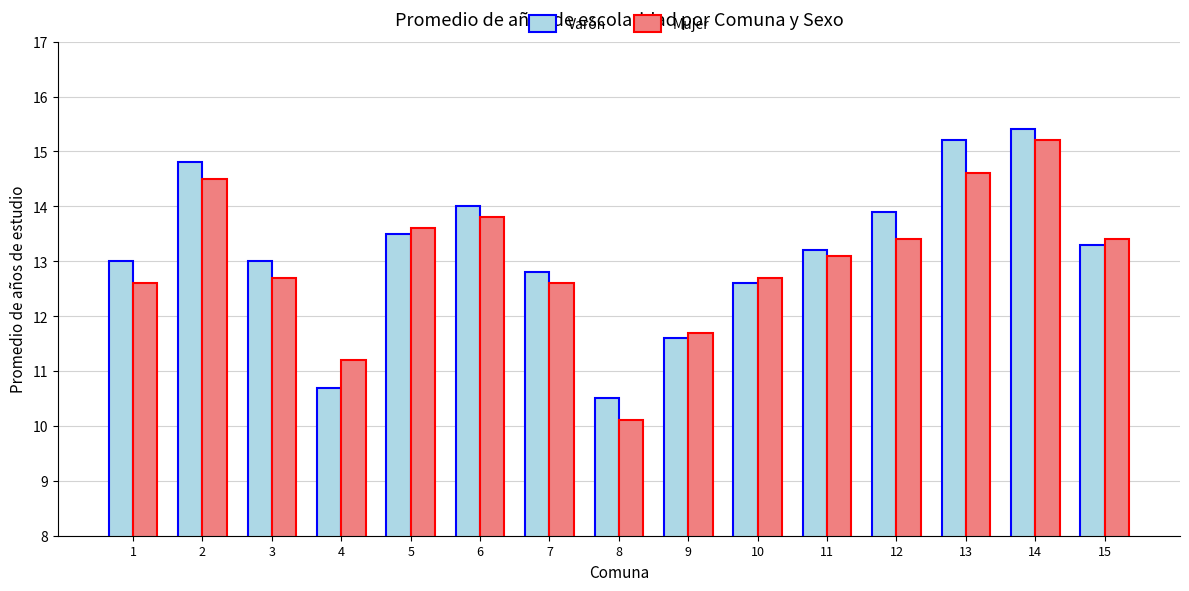

What is the difference between the Varón values at 9 and 4?

0.9